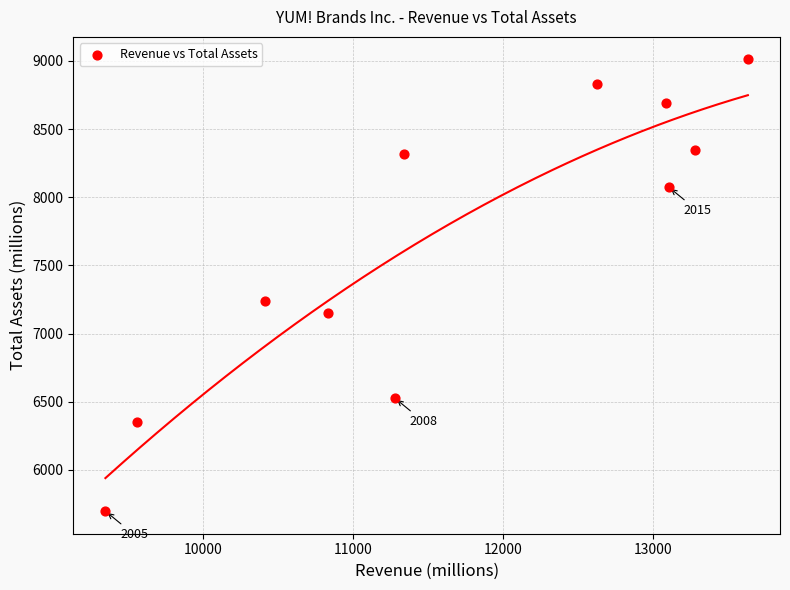

What is the average X value?

11683